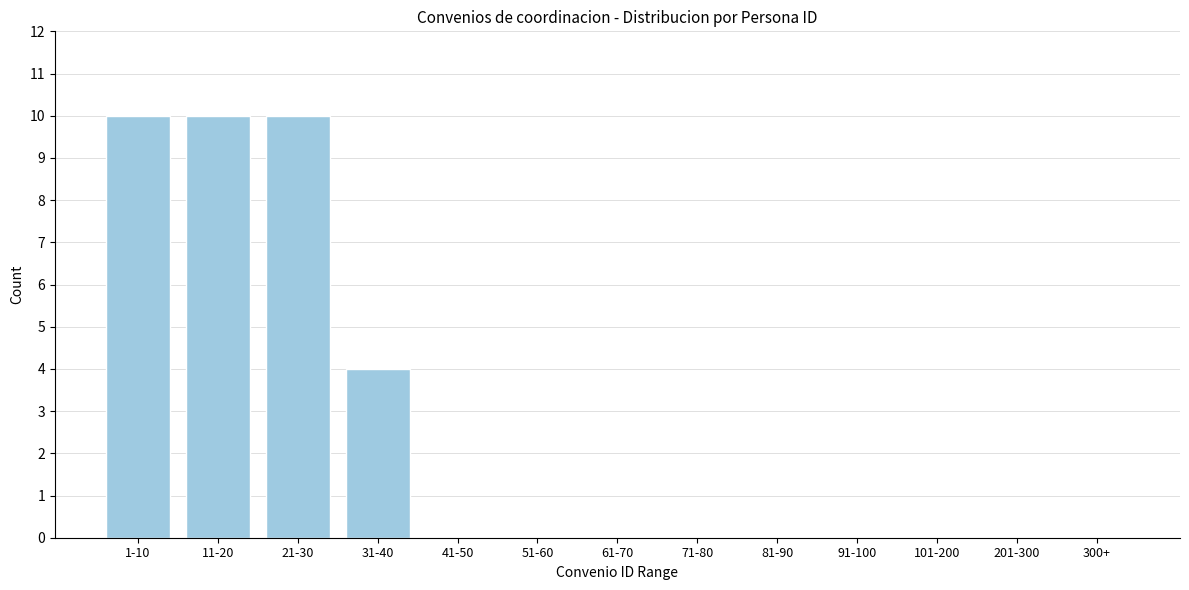

Reading left to right, list all the values displayed in this chart.

1-10=10	11-20=10	21-30=10	31-40=4	41-50=0	51-60=0	61-70=0	71-80=0	81-90=0	91-100=0	101-200=0	201-300=0	300+=0